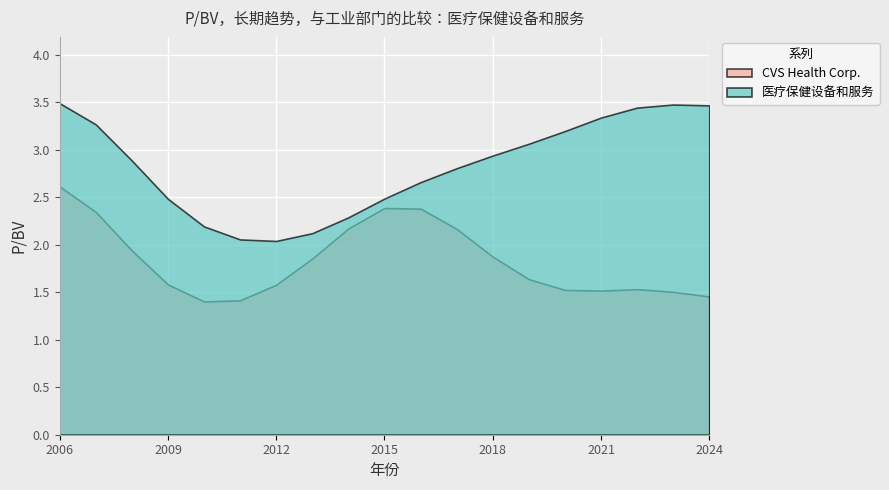

Rank the series by their average value, from highest to lowest.

医疗保健设备和服务, CVS Health Corp.